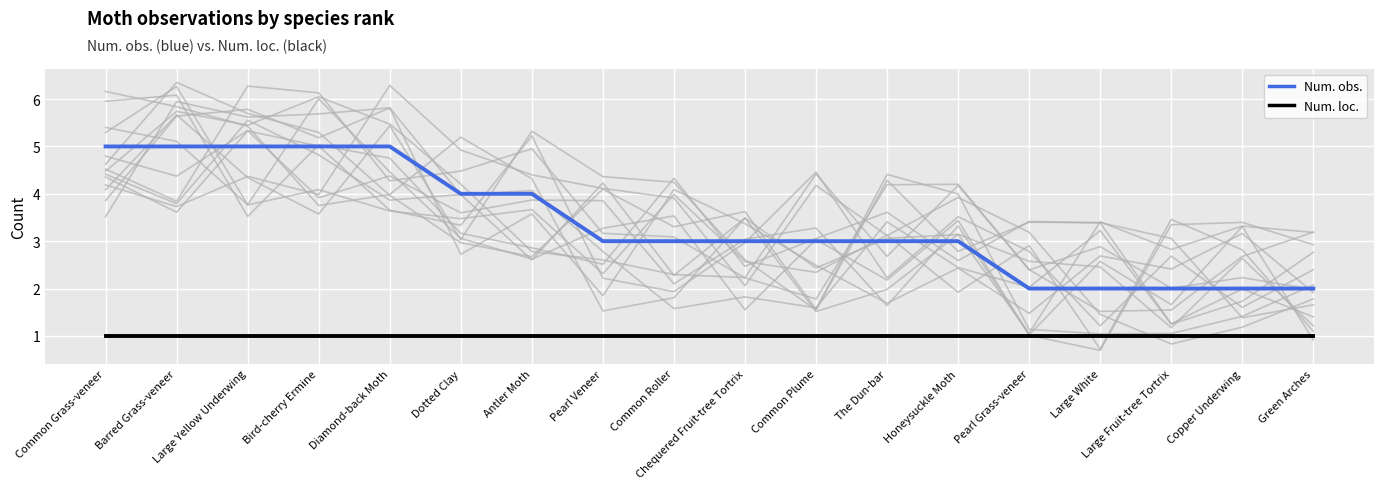

Count the number of data series in this chart.

2